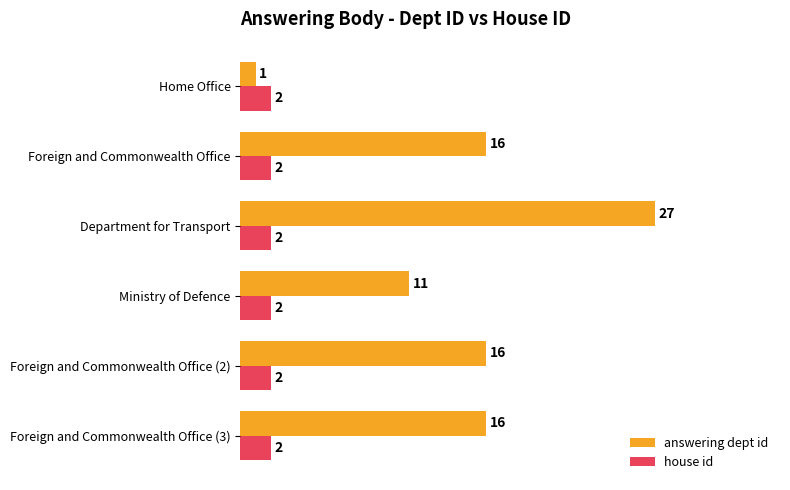

List the series in order of their overall mean, lowest first.

house id, answering dept id